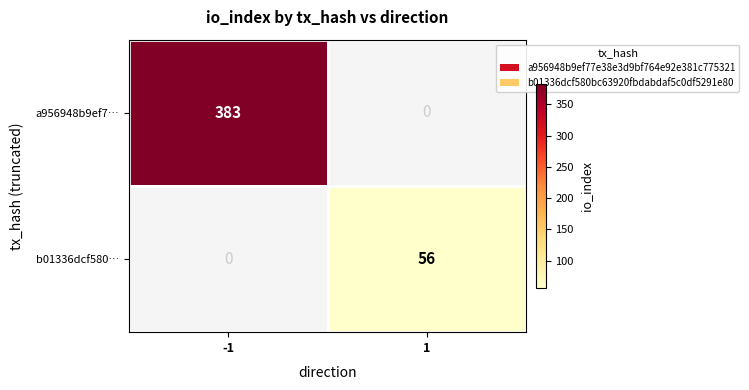

The value of b01336dcf580… at 1 is 97. True or false?

False